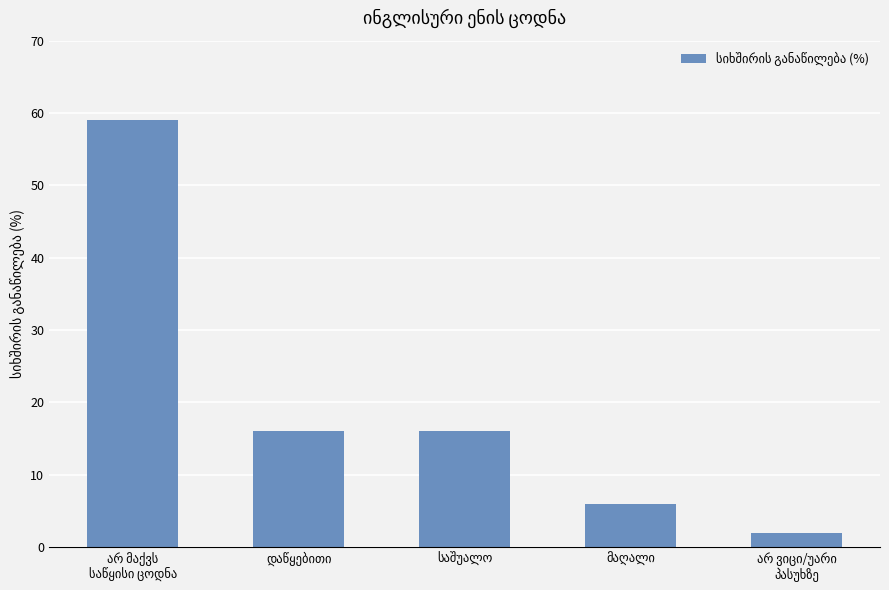

What is the greatest value displayed?

59